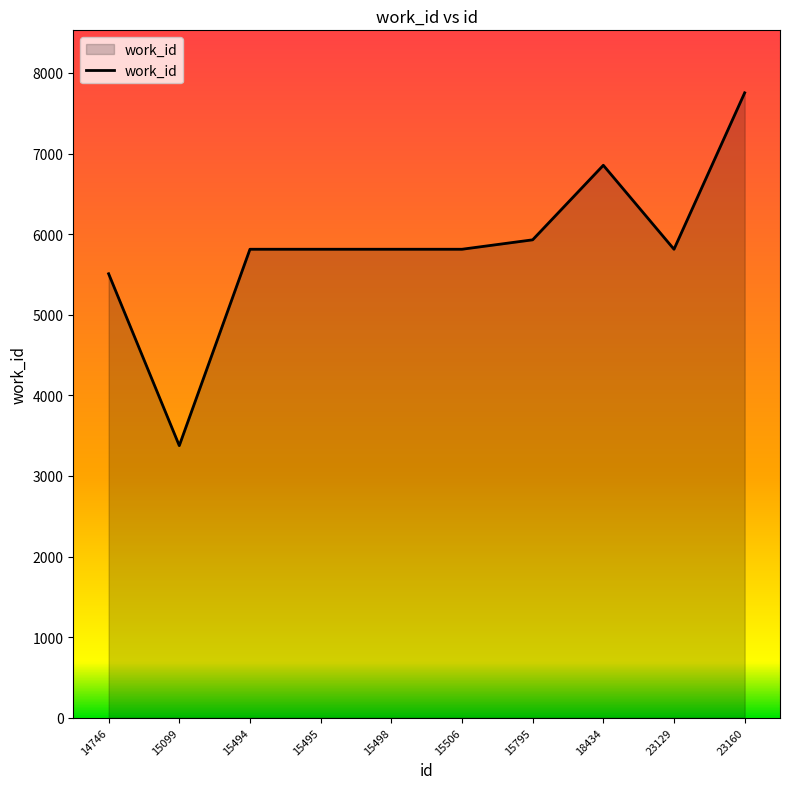

What is the average value?

5849